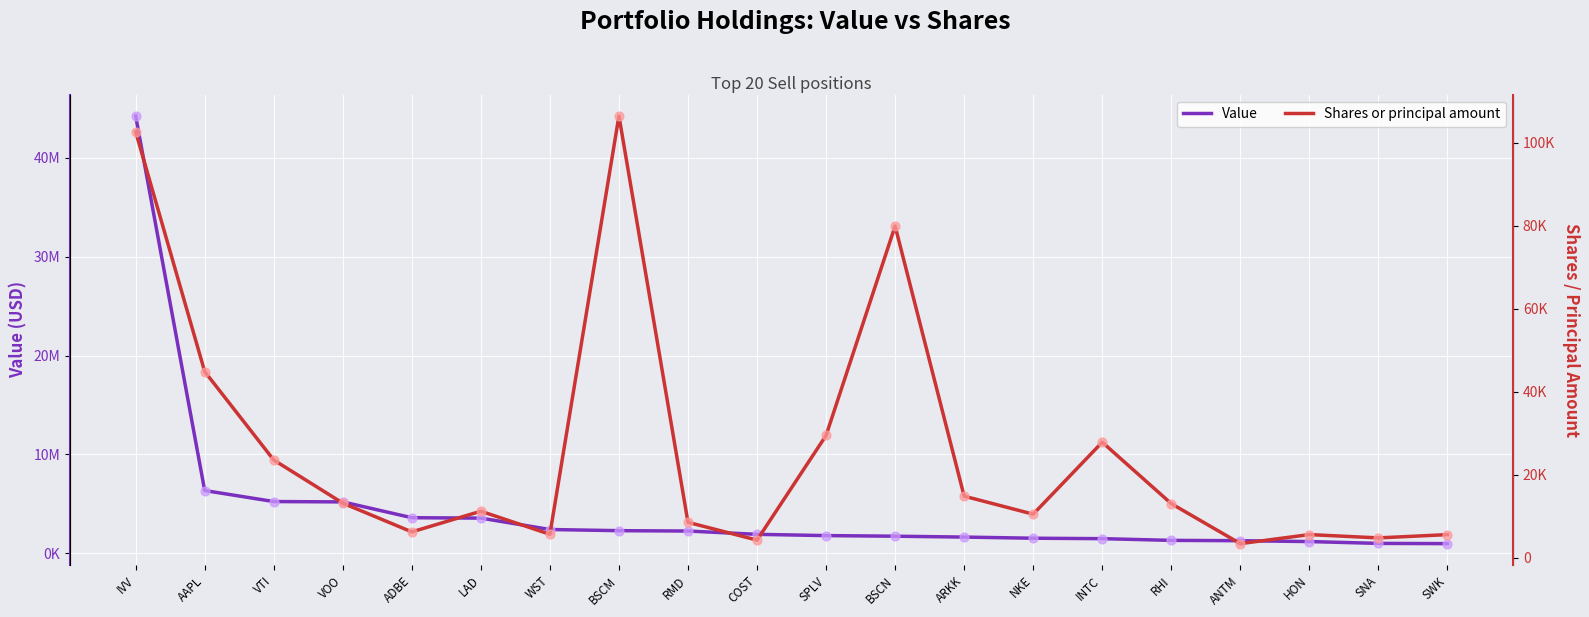

Which series has the largest total across all categories?

Value